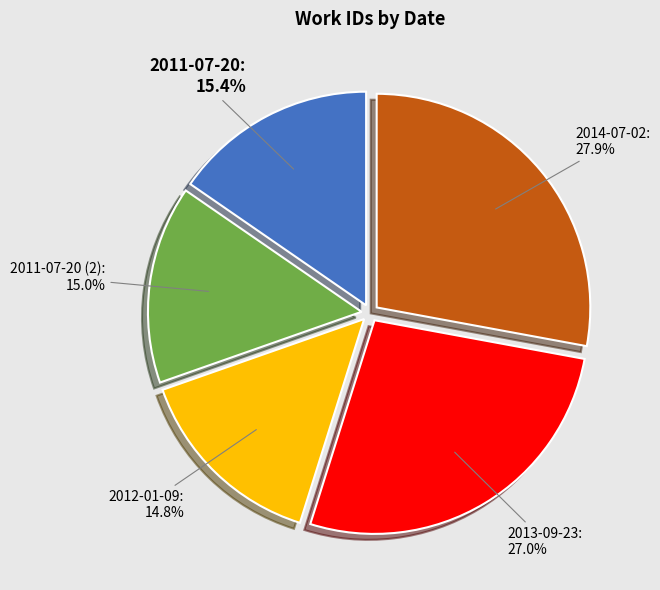

The 2013-09-23 slice represents 27% of the pie. True or false?

True